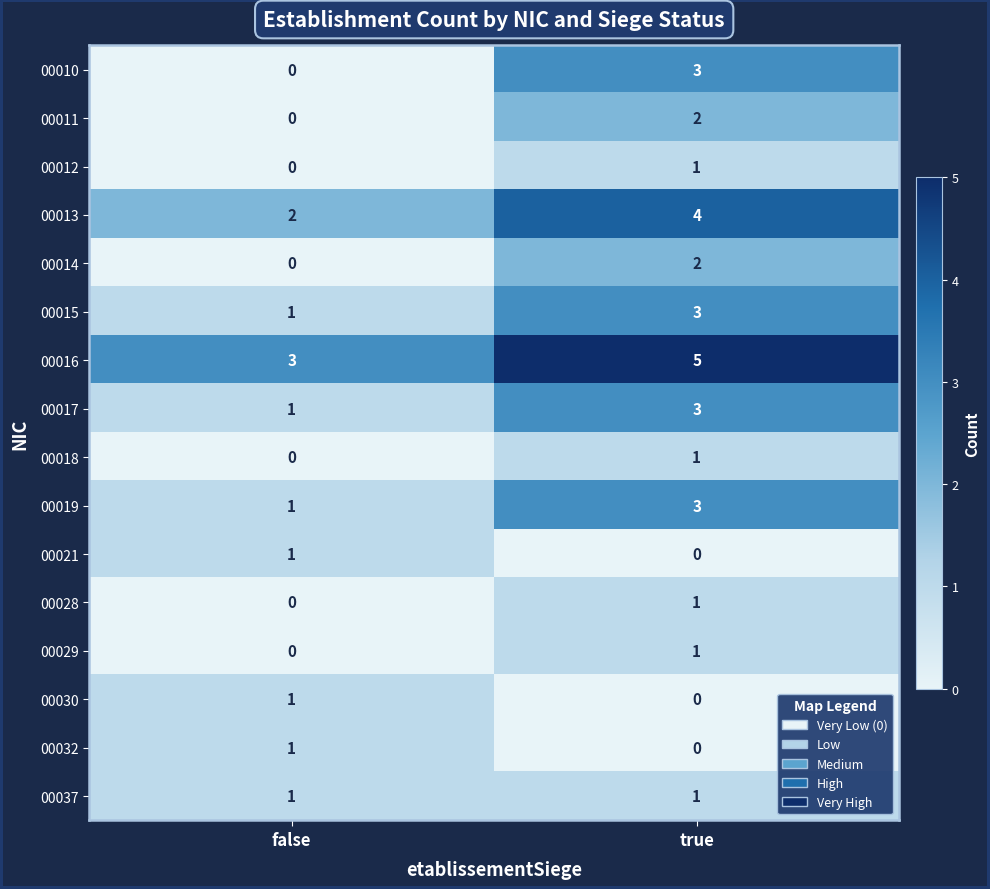

The 00028 series shows 2 at true. True or false?

False